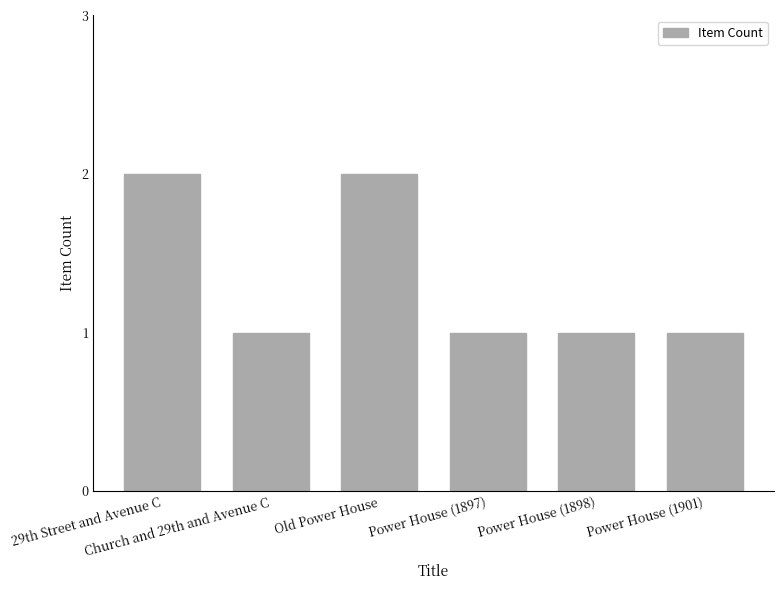

What is the value of the 6th bar from the left?

1